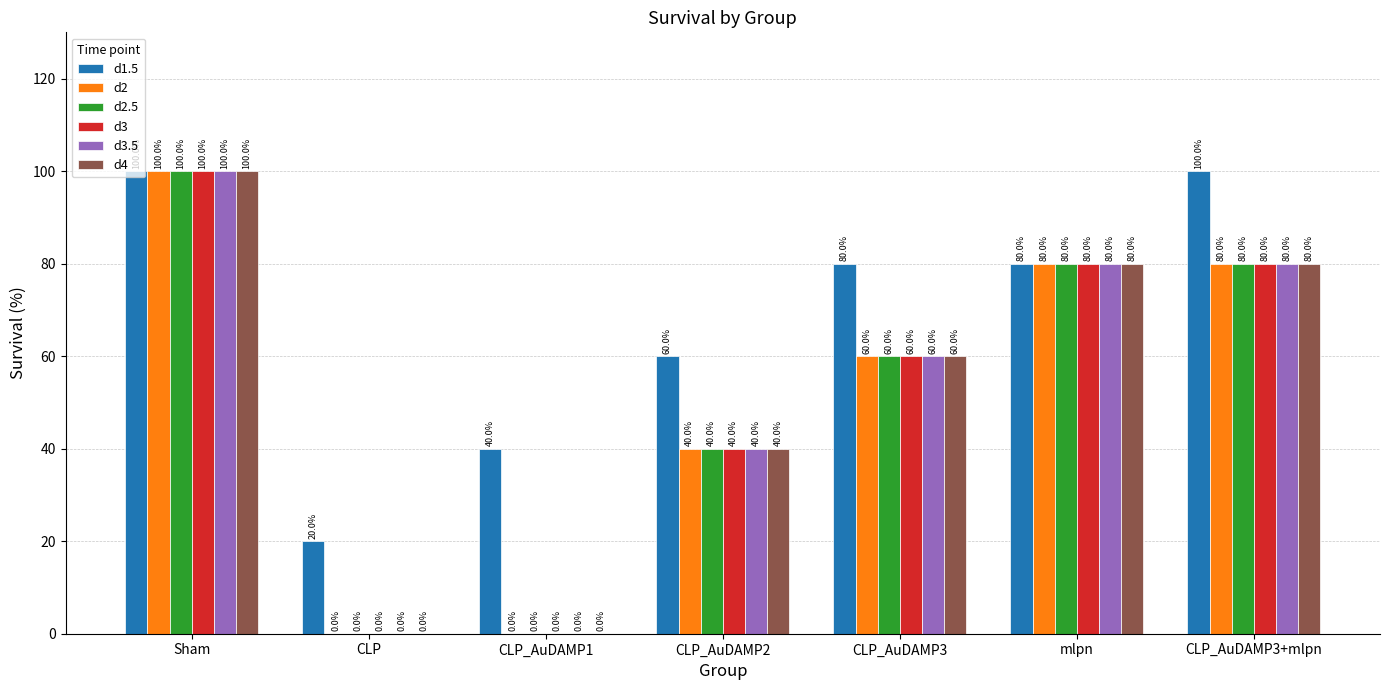

What is the sum of the d3.5 values at CLP_AuDAMP1 and Sham?

100